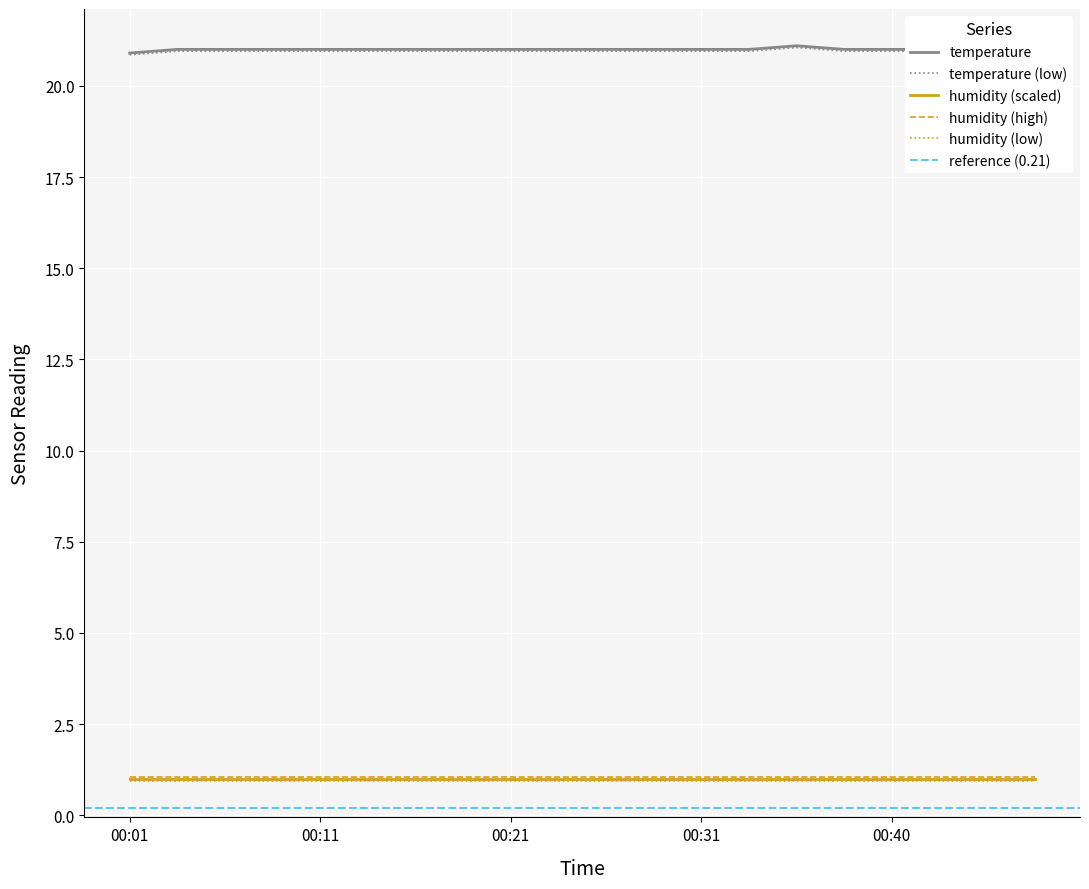

What is the highest value of the humidity (low) series?

0.9